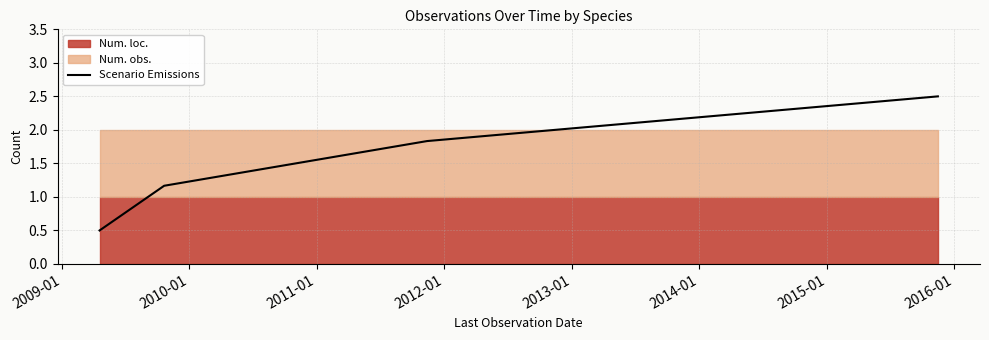

True or false: Scenario Emissions has more than 1 interior local peaks.

False